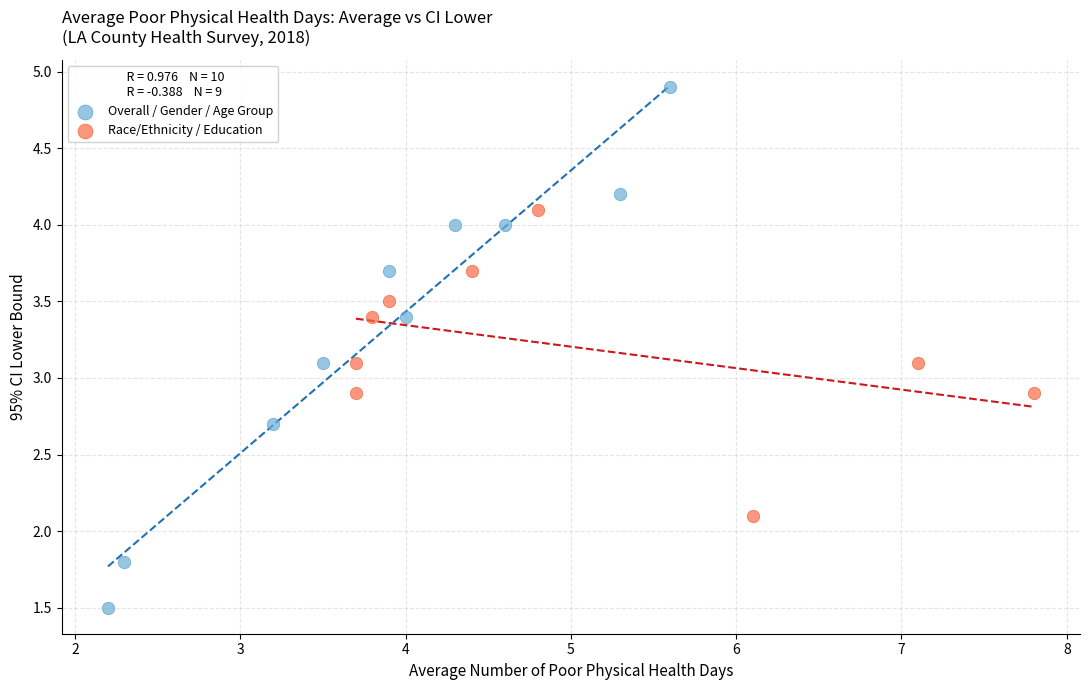

Which series contains the highest Y value?

Overall / Gender / Age Group